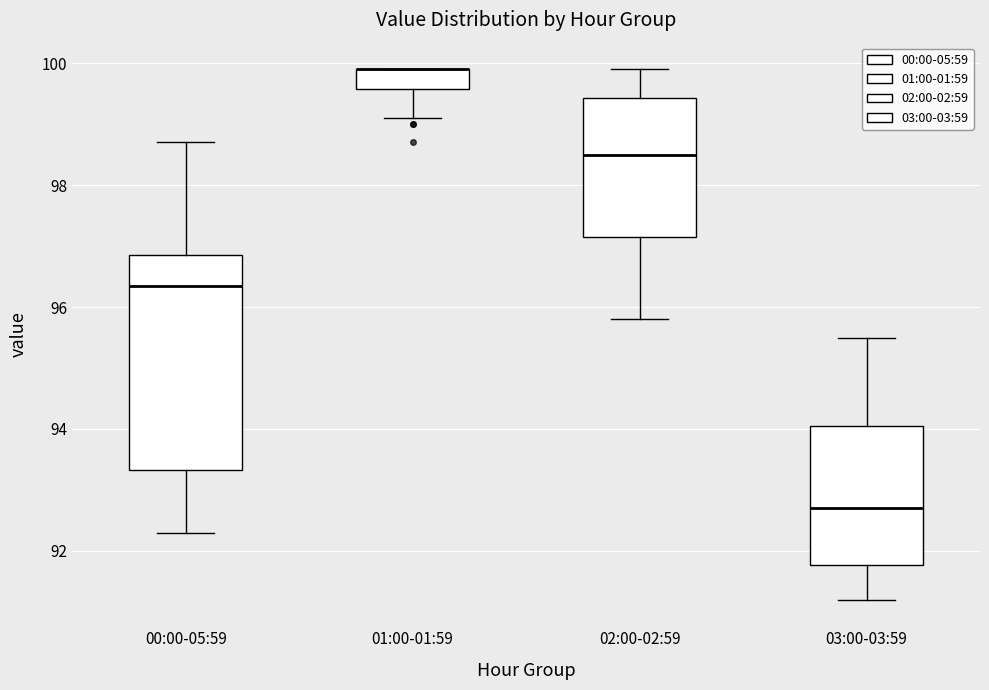

Where does the median line of the box for 02:00-02:59 sit on the y-axis? The values are not printed on the chart, so give them approximately, as read against the axis.

98.6